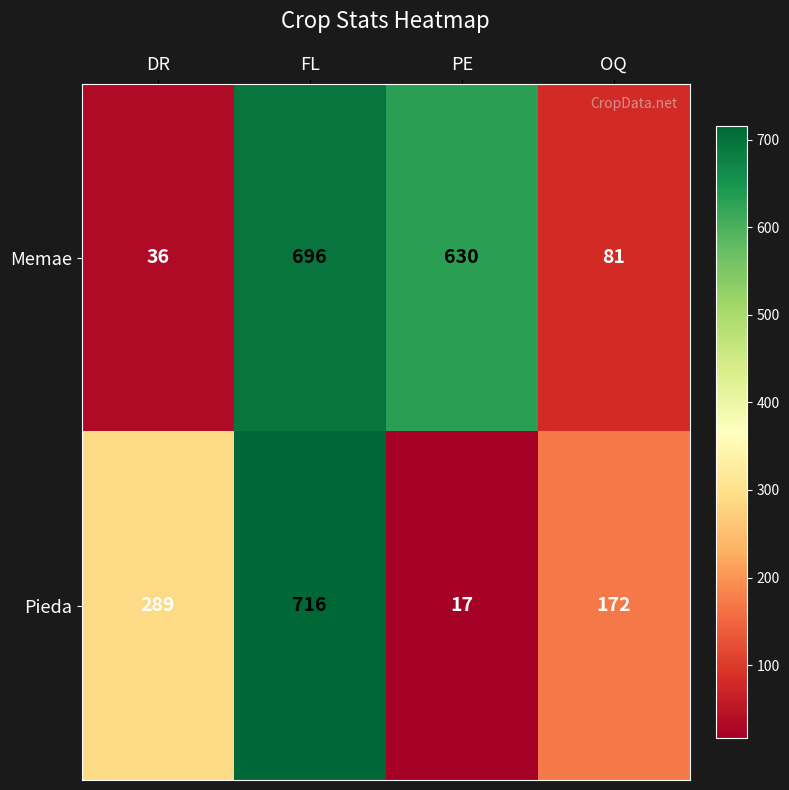

The value of Memae at PE is 190. True or false?

False